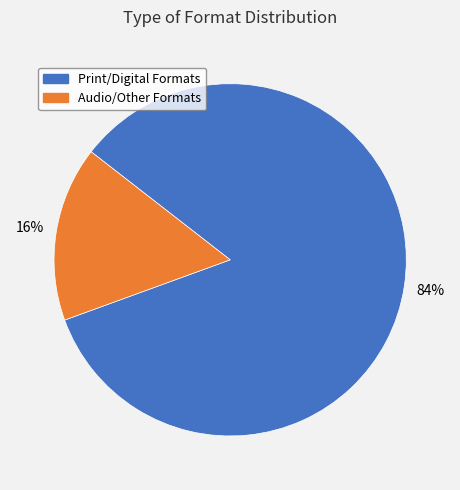

What percentage is the Print/Digital Formats slice, to the nearest percent?

84%